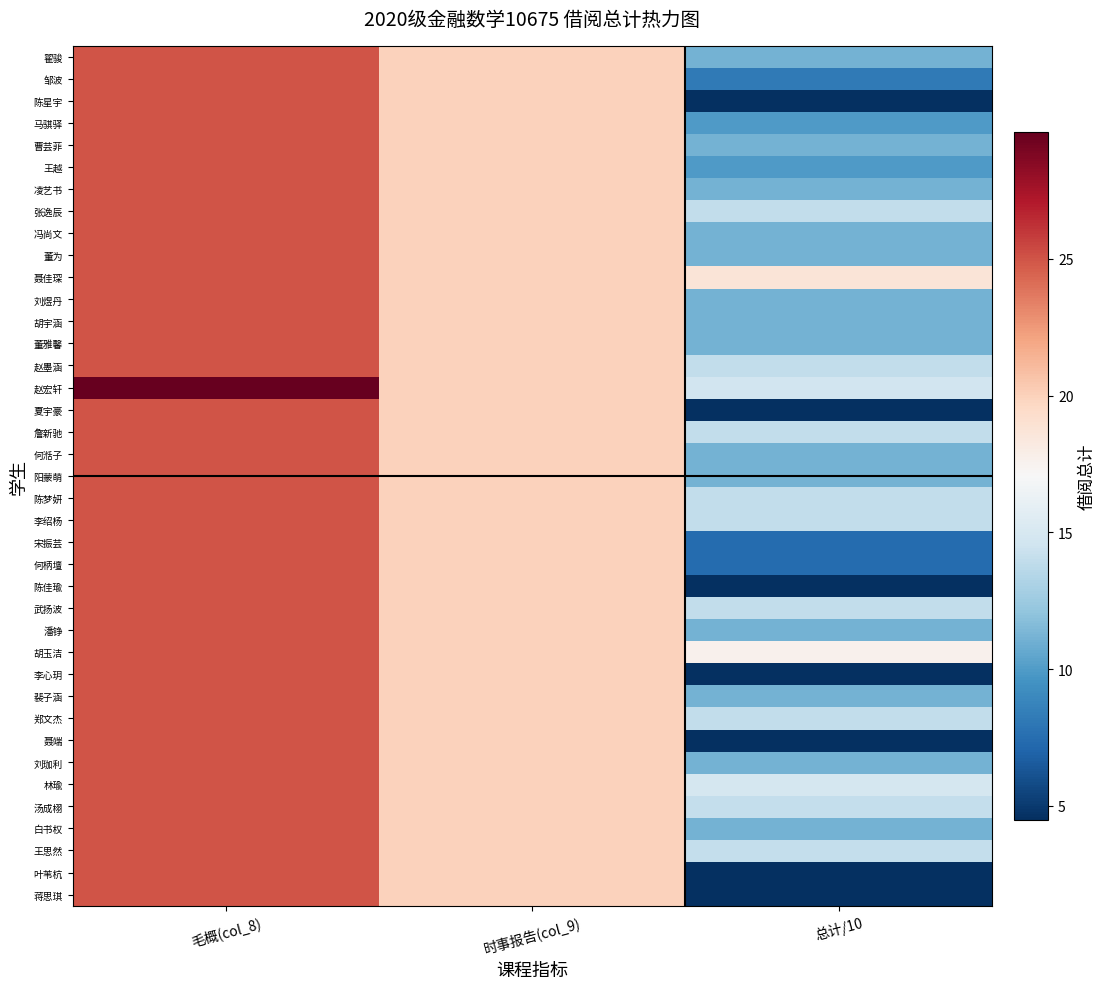

Reading left to right, what are all the values shown in this chart?

翟骏: 毛概(col_8)=25.0	时事报告(col_9)=20.0	总计/10=11.1
邹波: 毛概(col_8)=25.0	时事报告(col_9)=20.0	总计/10=8.2
陈星宇: 毛概(col_8)=25.0	时事报告(col_9)=20.0	总计/10=4.5
马骐驿: 毛概(col_8)=25.0	时事报告(col_9)=20.0	总计/10=9.9
曹芸菲: 毛概(col_8)=25.0	时事报告(col_9)=20.0	总计/10=11.1
王越: 毛概(col_8)=25.0	时事报告(col_9)=20.0	总计/10=9.9
凌艺书: 毛概(col_8)=25.0	时事报告(col_9)=20.0	总计/10=11.1
张逸辰: 毛概(col_8)=25.0	时事报告(col_9)=20.0	总计/10=14.0
冯尚文: 毛概(col_8)=25.0	时事报告(col_9)=20.0	总计/10=11.1
董为: 毛概(col_8)=25.0	时事报告(col_9)=20.0	总计/10=11.1
聂佳琛: 毛概(col_8)=25.0	时事报告(col_9)=20.0	总计/10=18.7
刘煜丹: 毛概(col_8)=25.0	时事报告(col_9)=20.0	总计/10=11.1
胡宇涵: 毛概(col_8)=25.0	时事报告(col_9)=20.0	总计/10=11.1
董雅馨: 毛概(col_8)=25.0	时事报告(col_9)=20.0	总计/10=11.1
赵墨涵: 毛概(col_8)=25.0	时事报告(col_9)=20.0	总计/10=14.0
赵宏轩: 毛概(col_8)=29.6	时事报告(col_9)=20.0	总计/10=14.6
夏宇豪: 毛概(col_8)=25.0	时事报告(col_9)=20.0	总计/10=4.5
詹新驰: 毛概(col_8)=25.0	时事报告(col_9)=20.0	总计/10=14.0
何湉子: 毛概(col_8)=25.0	时事报告(col_9)=20.0	总计/10=11.1
阳蒙萌: 毛概(col_8)=25.0	时事报告(col_9)=20.0	总计/10=11.1
陈梦妍: 毛概(col_8)=25.0	时事报告(col_9)=20.0	总计/10=14.0
李绍杨: 毛概(col_8)=25.0	时事报告(col_9)=20.0	总计/10=14.0
宋振芸: 毛概(col_8)=25.0	时事报告(col_9)=20.0	总计/10=7.4
何柄壇: 毛概(col_8)=25.0	时事报告(col_9)=20.0	总计/10=7.4
陈佳瑜: 毛概(col_8)=25.0	时事报告(col_9)=20.0	总计/10=4.5
武扬波: 毛概(col_8)=25.0	时事报告(col_9)=20.0	总计/10=14.0
潘铮: 毛概(col_8)=25.0	时事报告(col_9)=20.0	总计/10=11.1
胡玉洁: 毛概(col_8)=25.0	时事报告(col_9)=20.0	总计/10=17.6
李心玥: 毛概(col_8)=25.0	时事报告(col_9)=20.0	总计/10=4.5
裴子涵: 毛概(col_8)=25.0	时事报告(col_9)=20.0	总计/10=11.1
郑文杰: 毛概(col_8)=25.0	时事报告(col_9)=20.0	总计/10=14.0
聂端: 毛概(col_8)=25.0	时事报告(col_9)=20.0	总计/10=4.5
刘珈利: 毛概(col_8)=25.0	时事报告(col_9)=20.0	总计/10=11.1
林瑜: 毛概(col_8)=25.0	时事报告(col_9)=20.0	总计/10=14.8
汤成栩: 毛概(col_8)=25.0	时事报告(col_9)=20.0	总计/10=14.0
白书权: 毛概(col_8)=25.0	时事报告(col_9)=20.0	总计/10=11.1
王思然: 毛概(col_8)=25.0	时事报告(col_9)=20.0	总计/10=14.0
叶苇杭: 毛概(col_8)=25.0	时事报告(col_9)=20.0	总计/10=4.5
蒋思琪: 毛概(col_8)=25.0	时事报告(col_9)=20.0	总计/10=4.5